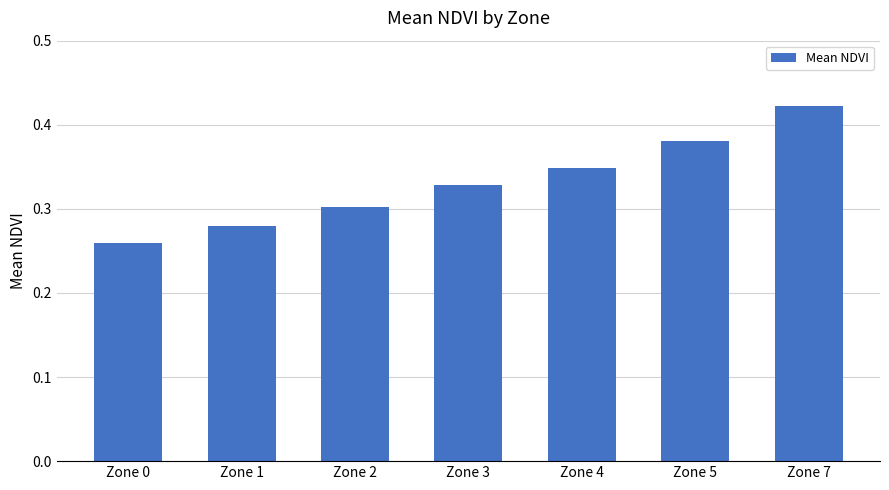

How many data points does each series have?

7